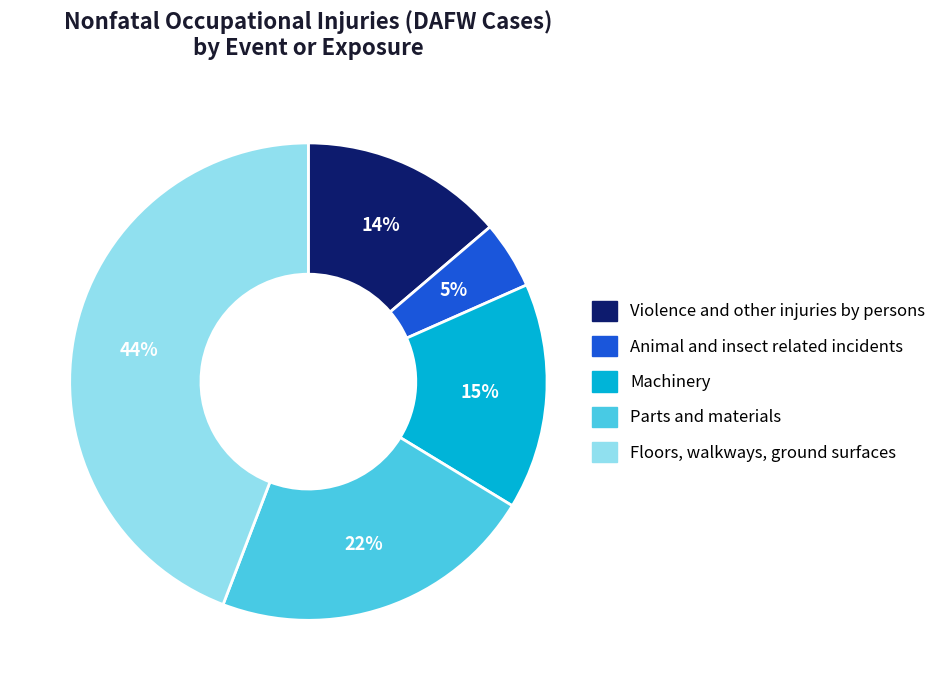

Is the sum of Parts and materials and Animal and insect related incidents greater than half?

No